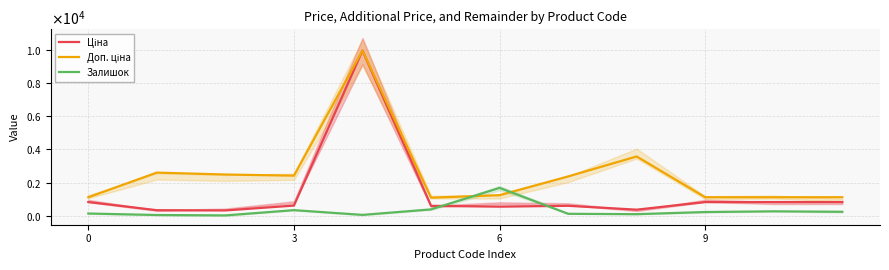

Rank the series at 8 from lowest to highest value.

Залишок, Ціна, Доп. ціна